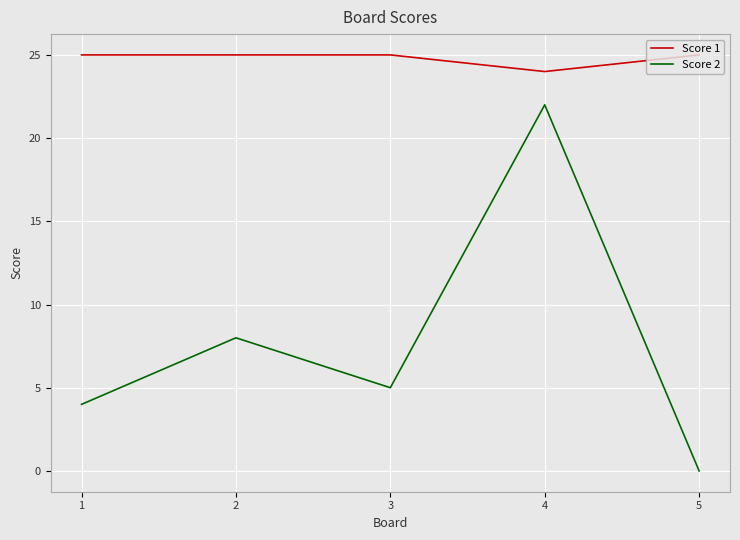

What is the minimum value for Score 1?

24